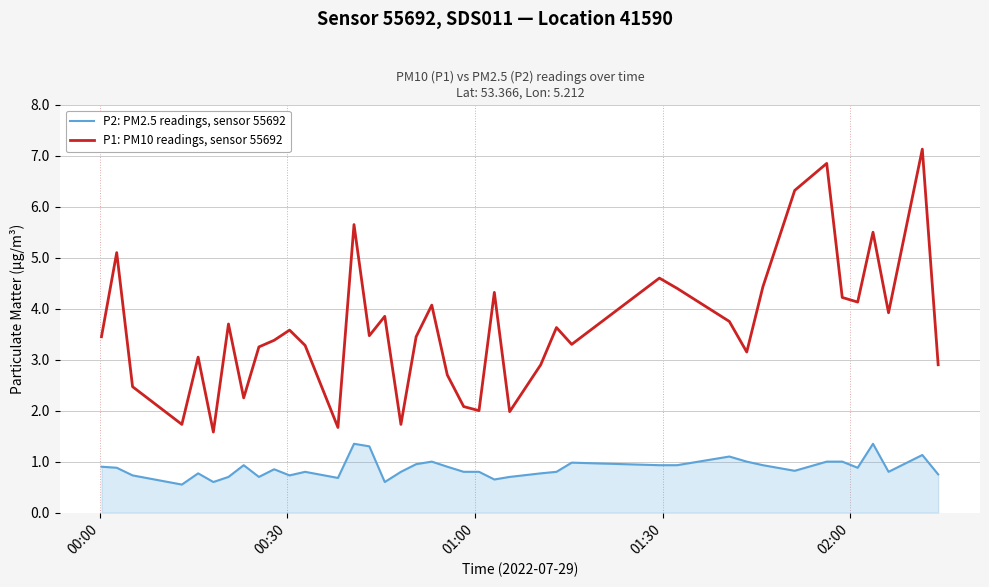

List the series in order of their overall mean, lowest first.

P2: PM2.5 readings, sensor 55692, P1: PM10 readings, sensor 55692